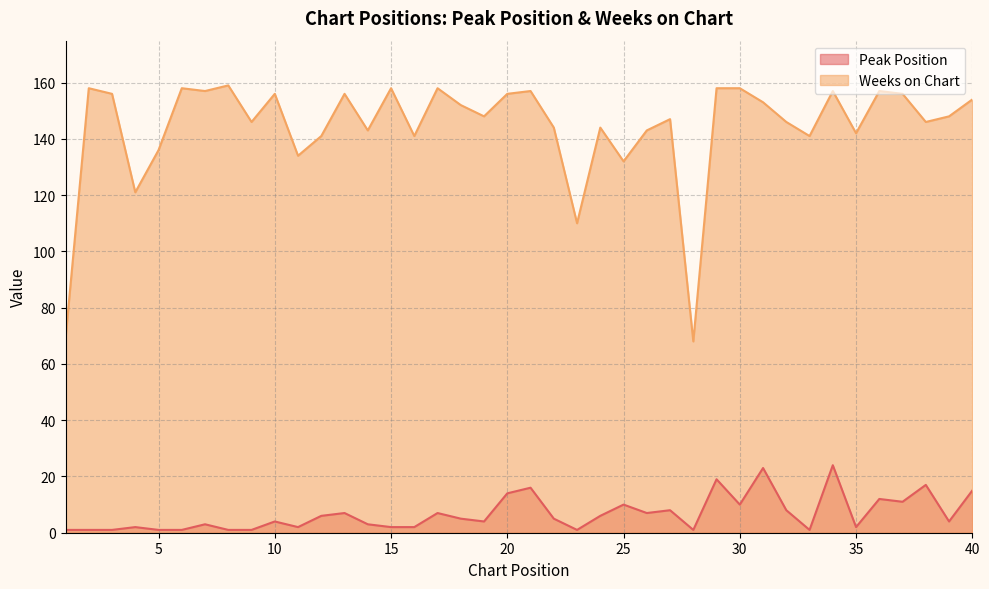

At which label does Peak Position reach its peak?

34